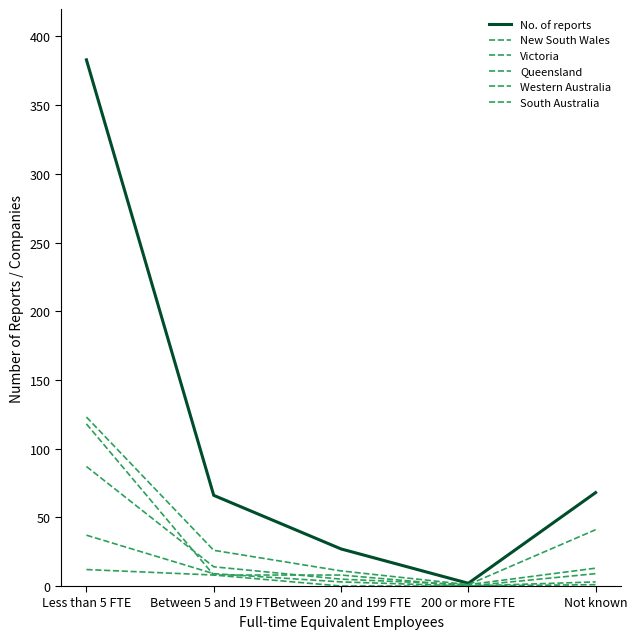

What is the difference between the maximum and minimum values in the Western Australia series?

37